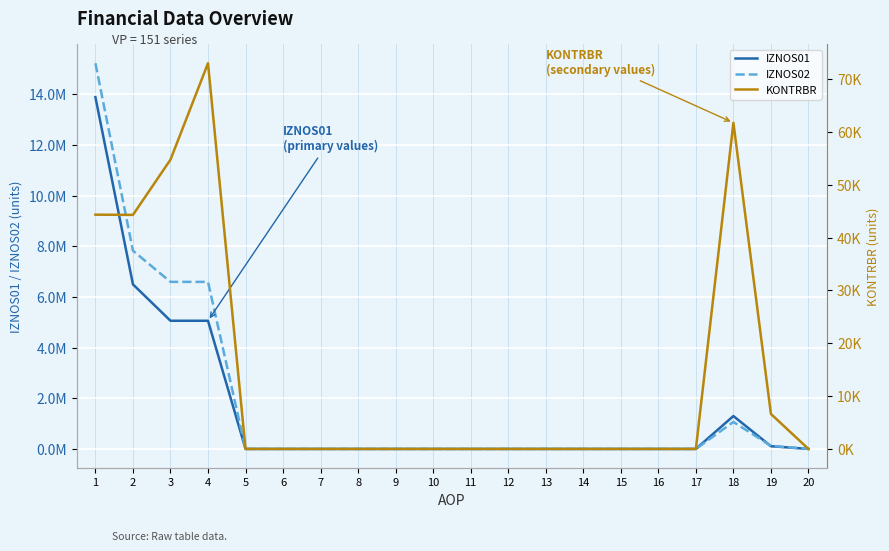

What is the difference between the KONTRBR values at 16 and 3?

54741.1